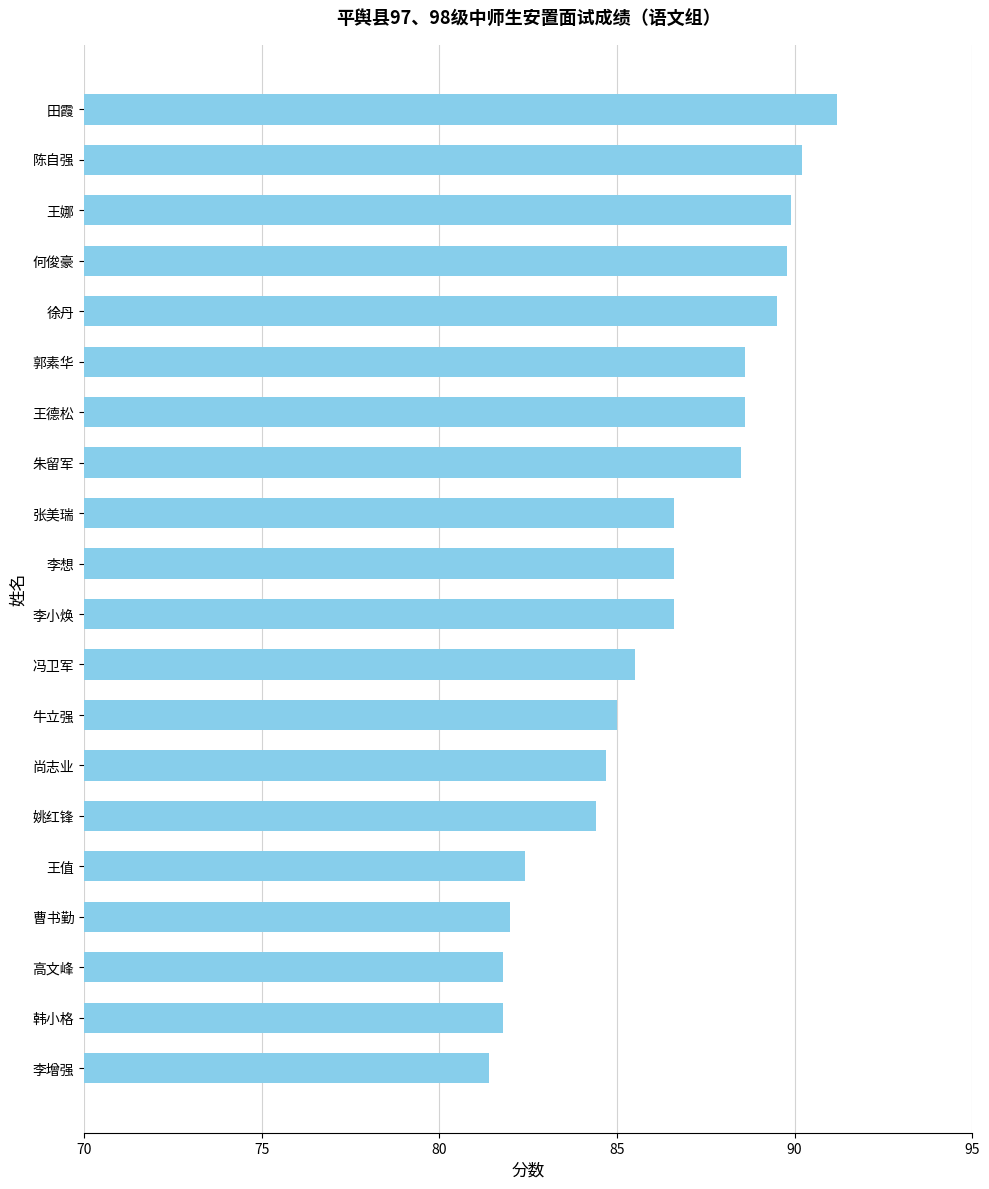

What is the sum of all values?

1725.1